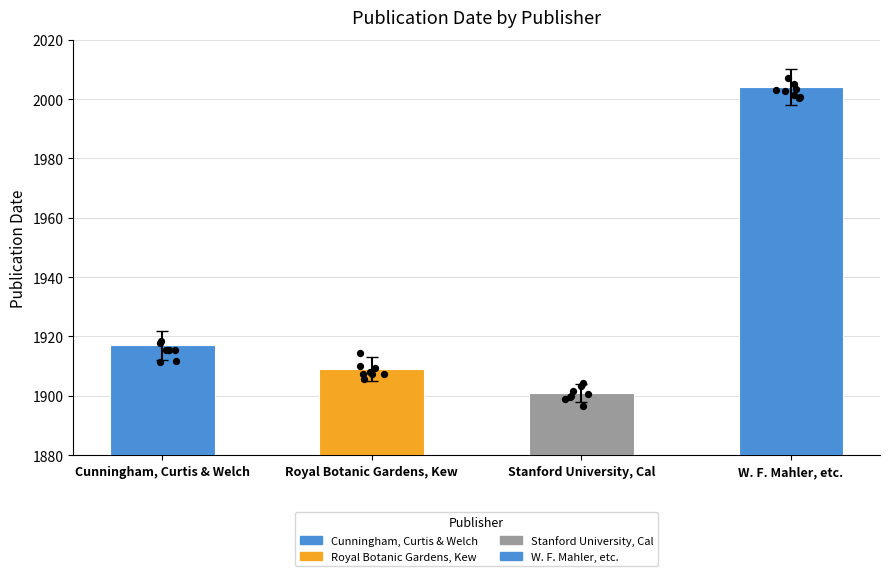

What is the ratio of the value at Royal Botanic Gardens, Kew to the value at Cunningham, Curtis & Welch?

1.0